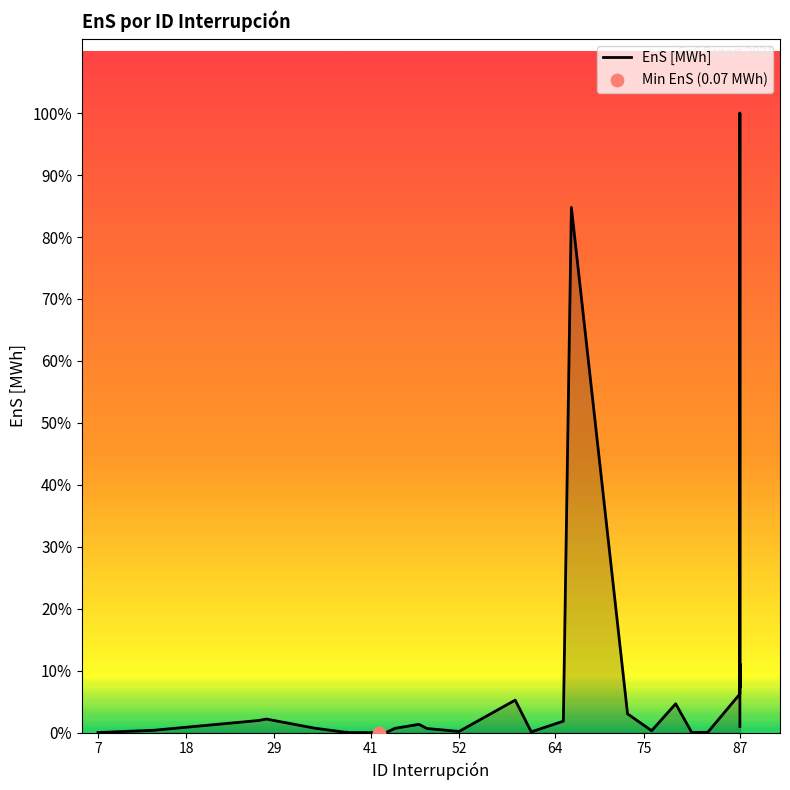

Between 18 and 29, which is larger?

29